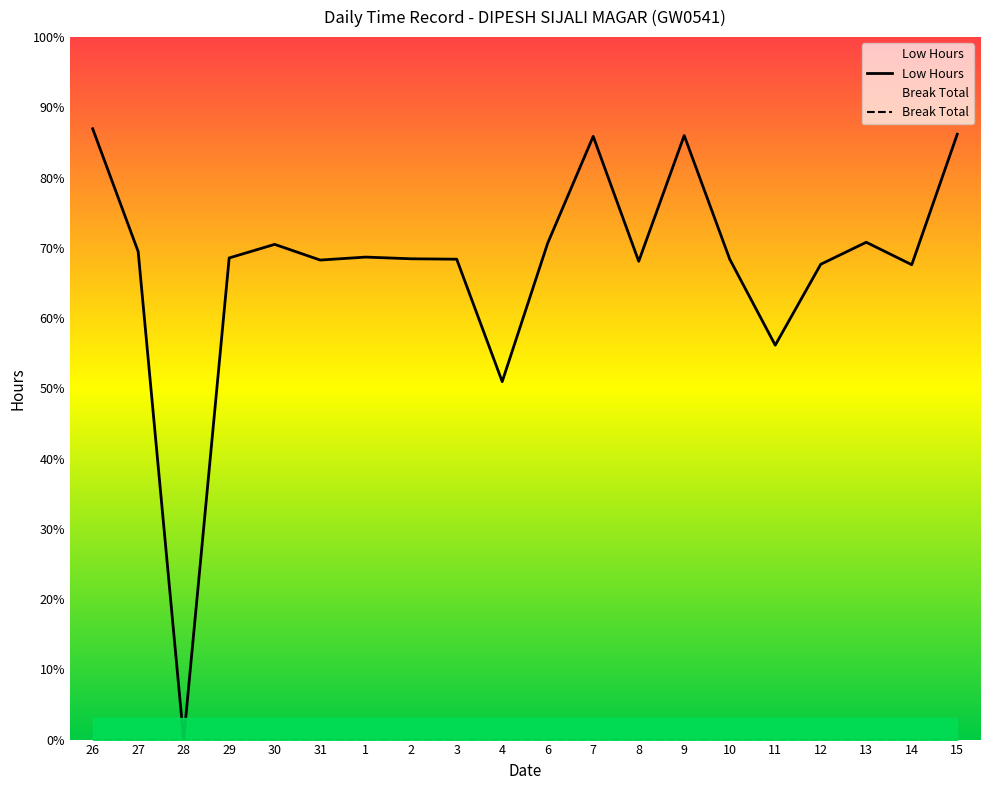

At which category is the sum across all series the highest?

26